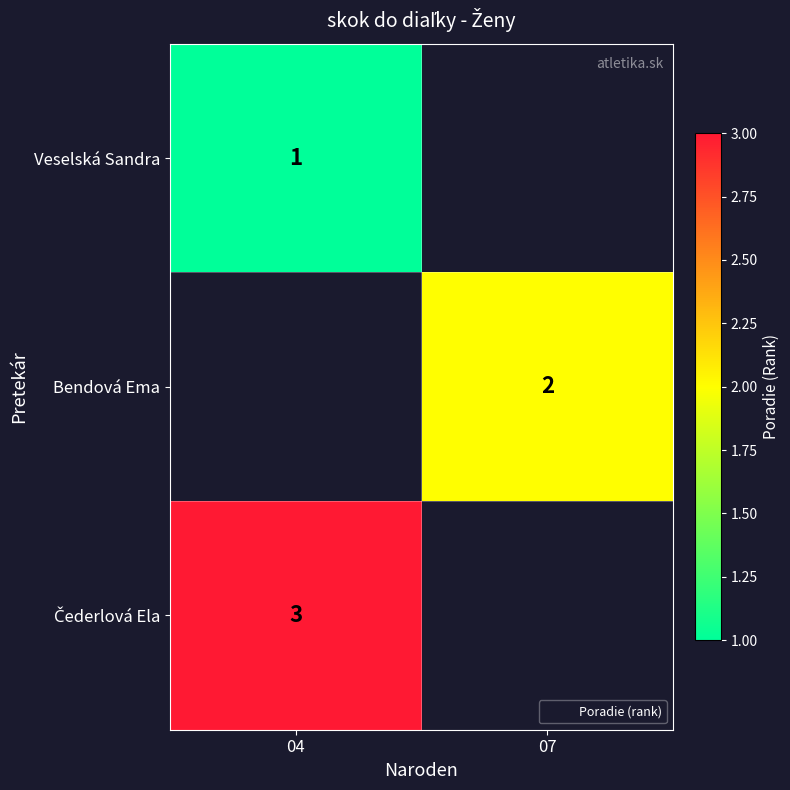

At which label does Čederlová Ela reach its peak?

04